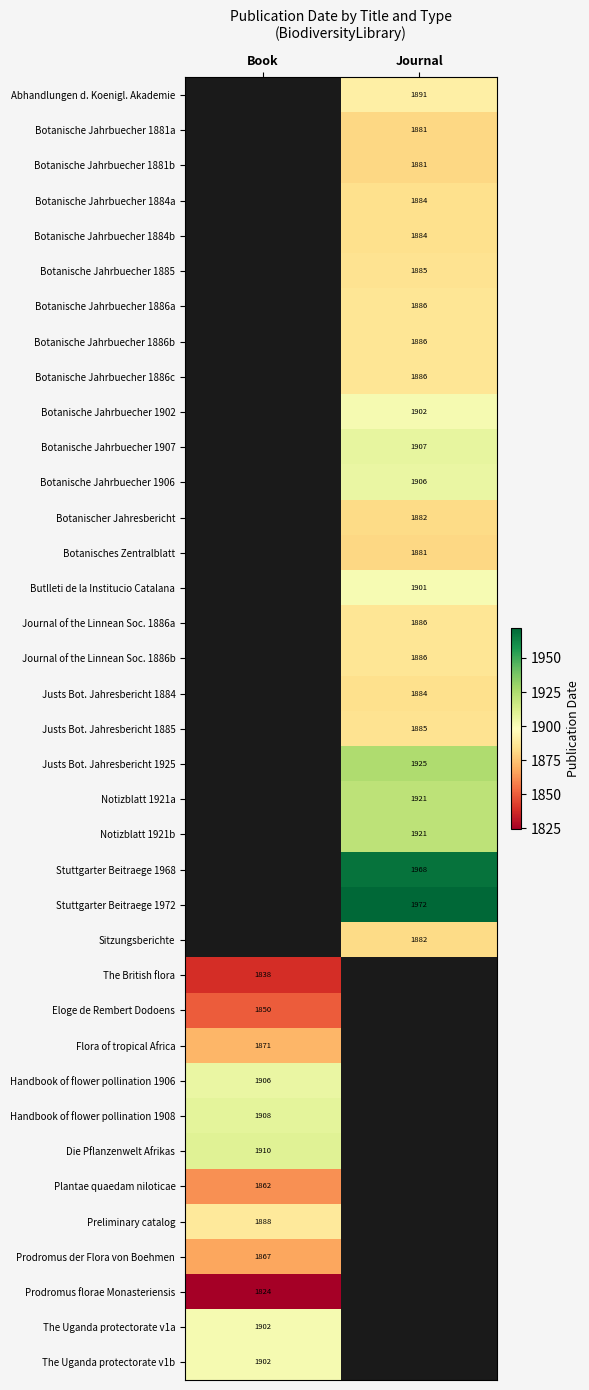

What is the difference between the highest and lowest values at Journal?

91.0